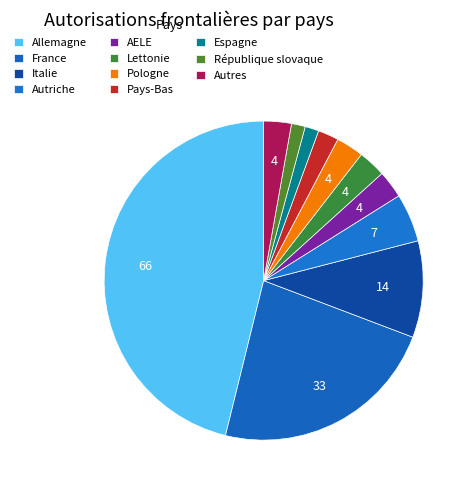

How many slices are in this pie chart?

11